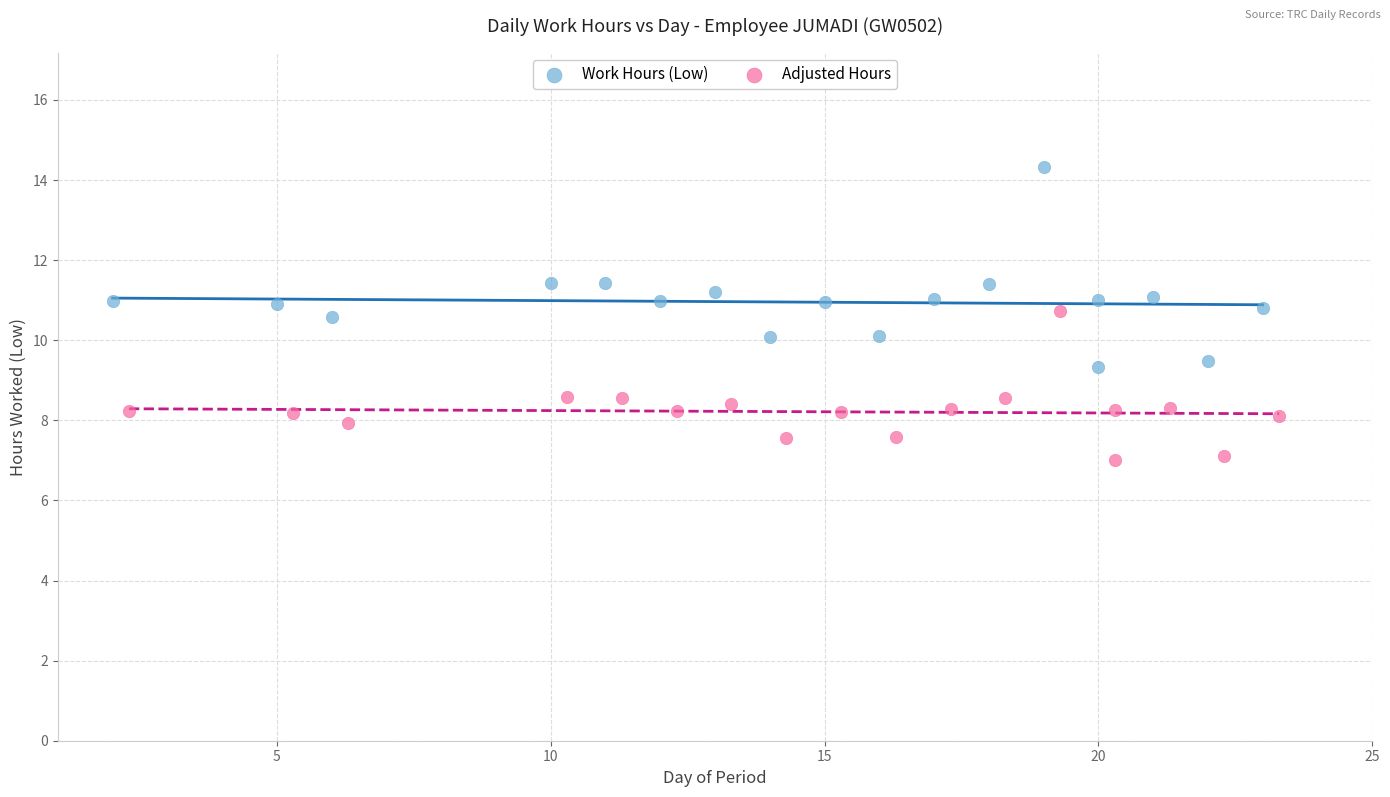

Which series reaches the maximum Y coordinate?

Work Hours (Low)